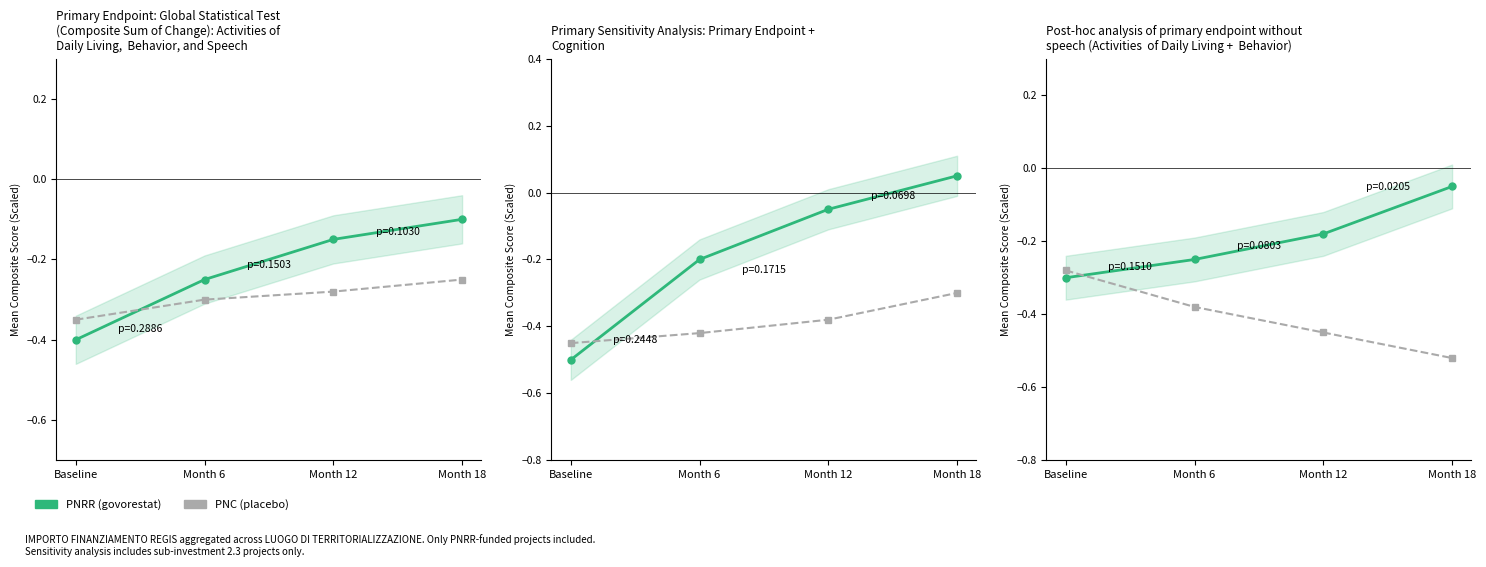

What position from the left is Month 12?

3